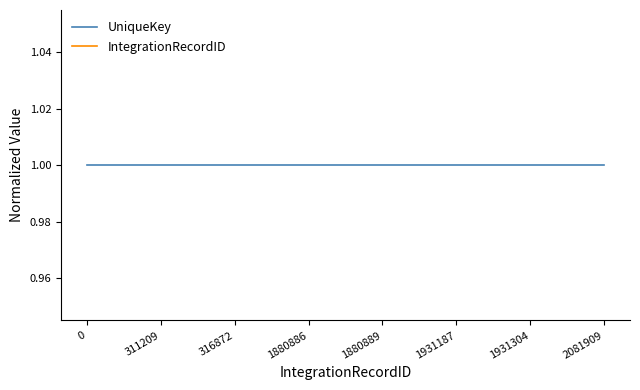

What are all the series names shown in the legend?

UniqueKey, IntegrationRecordID